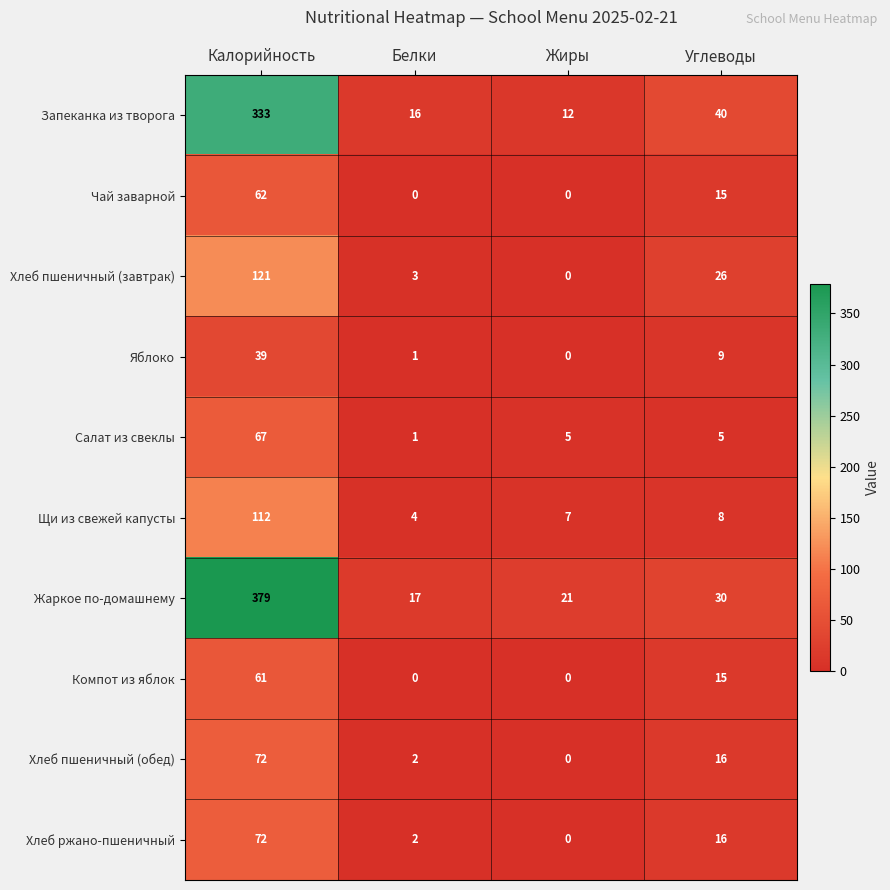

Which category has the highest value in the Хлеб пшеничный (завтрак) series?

Калорийность